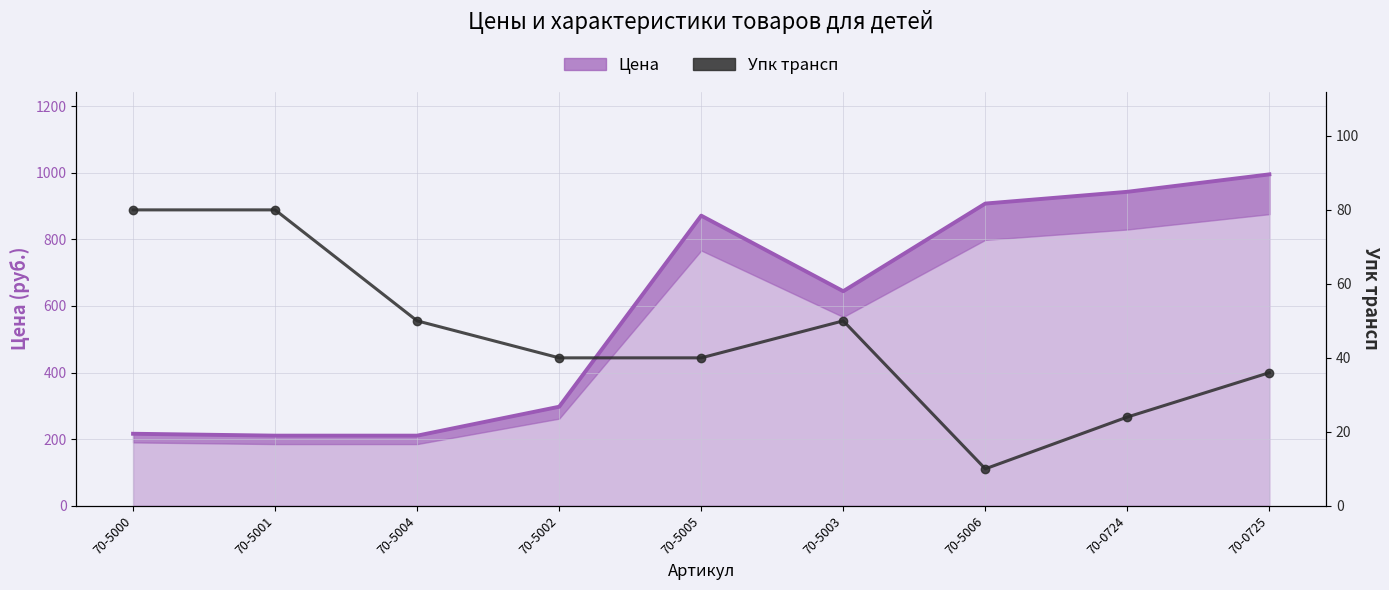

How many interior local valleys does the Упк трансп series have?

1